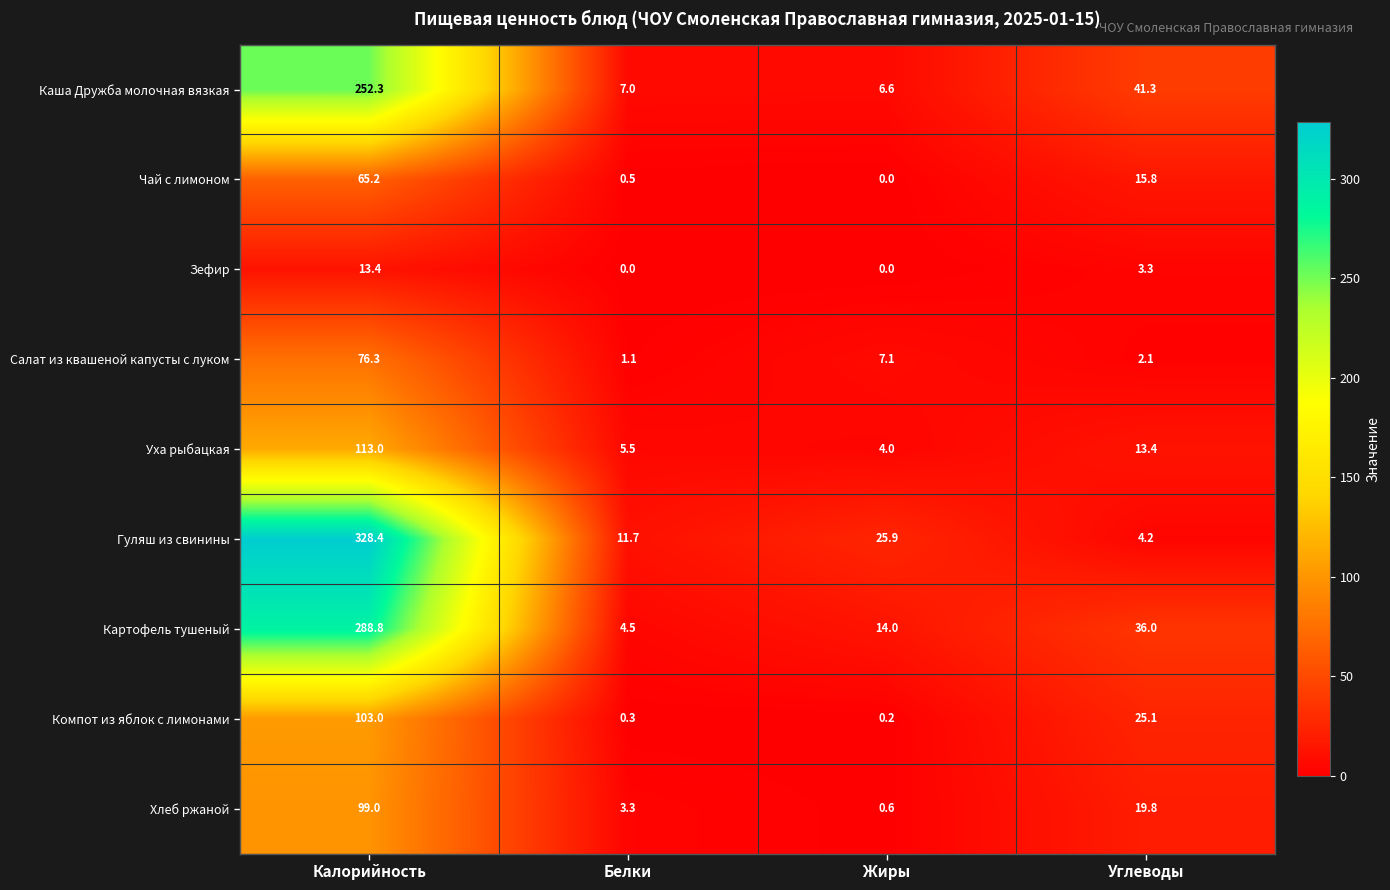

The Зефир series shows 13.4 at Калорийность. True or false?

True